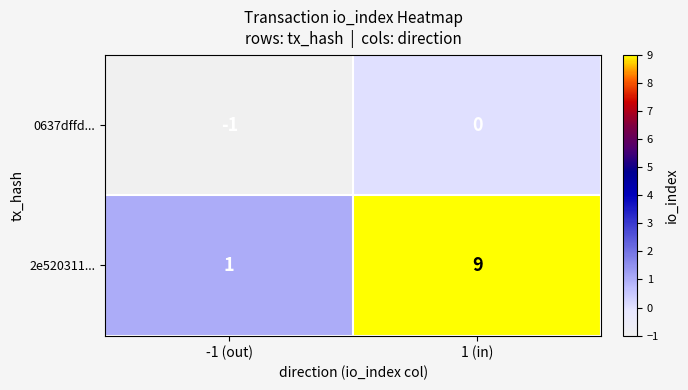

How many series are shown in this chart?

2